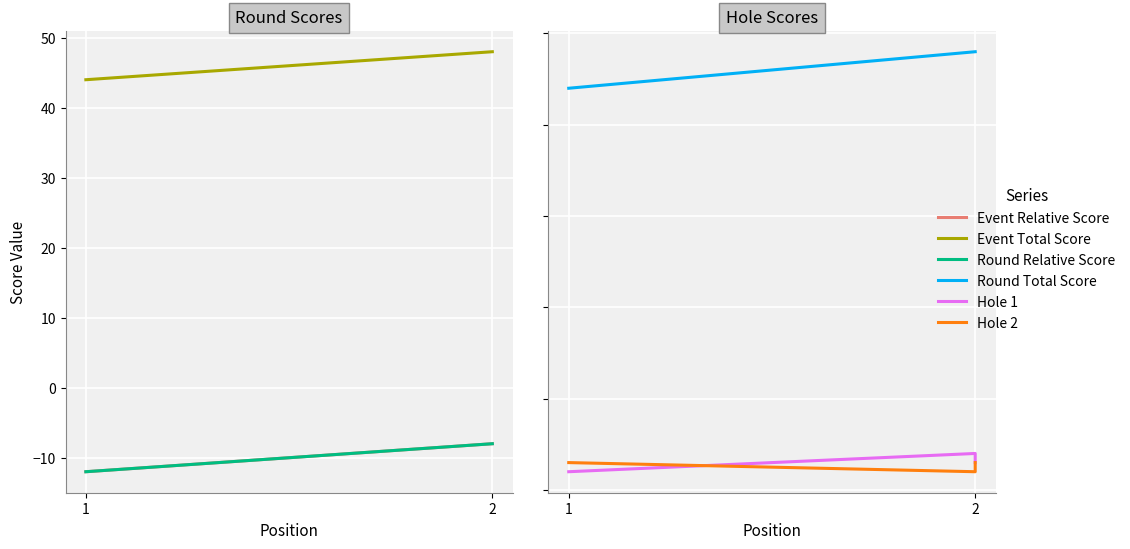

How many data points in Event Total Score are less than 48?

1